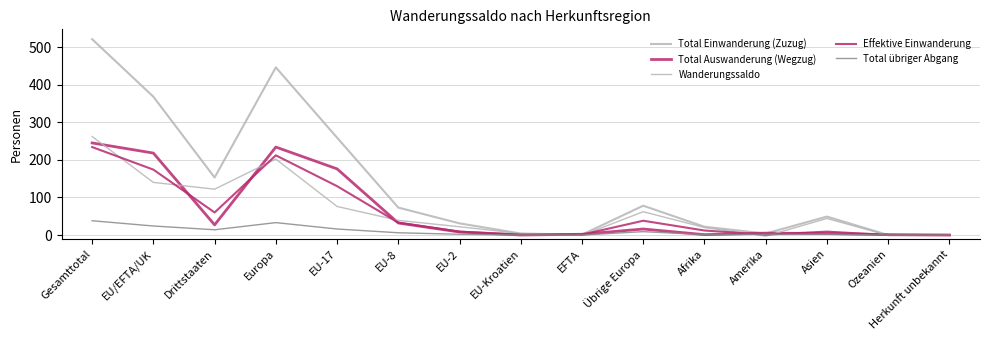

What is the value of the Total Einwanderung (Zuzug) point at the 2nd from the left?

368